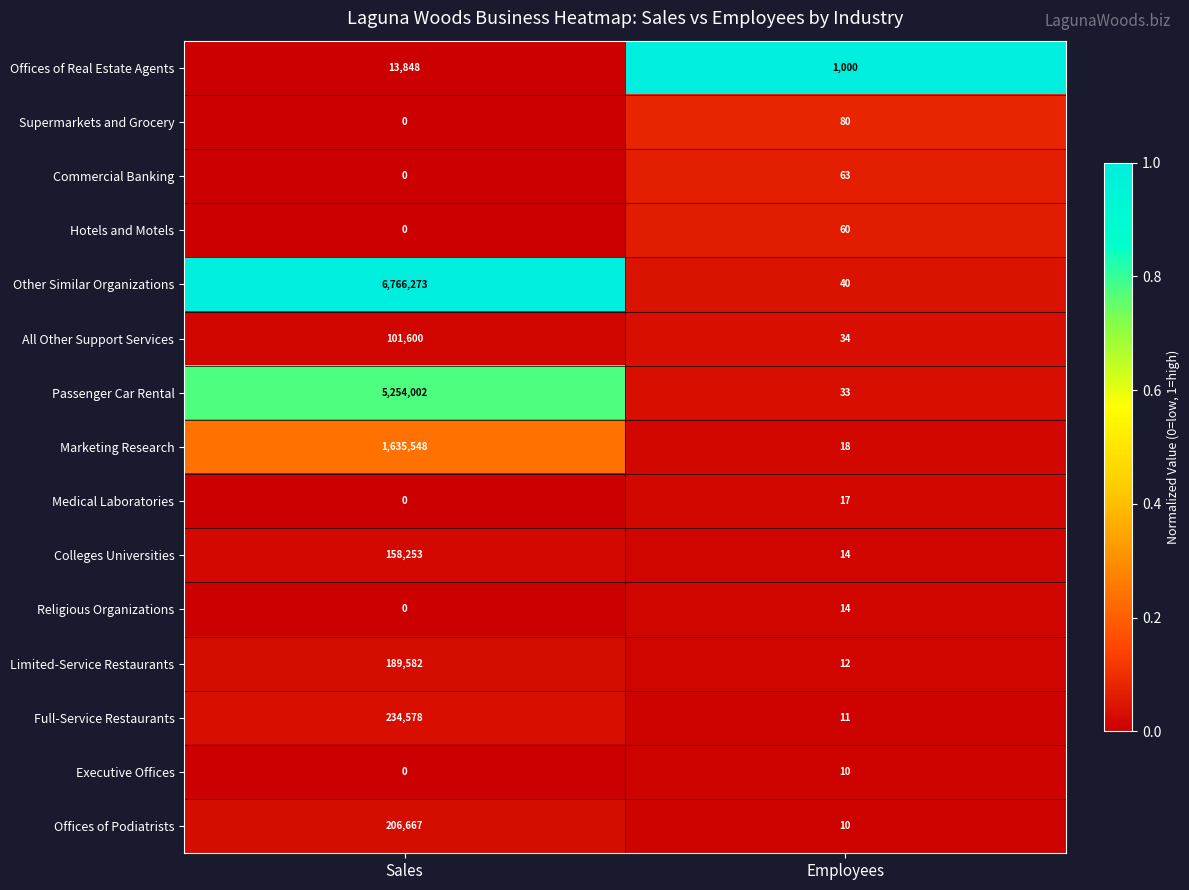

Is it true that Medical Laboratories equals -10 at Sales?

False